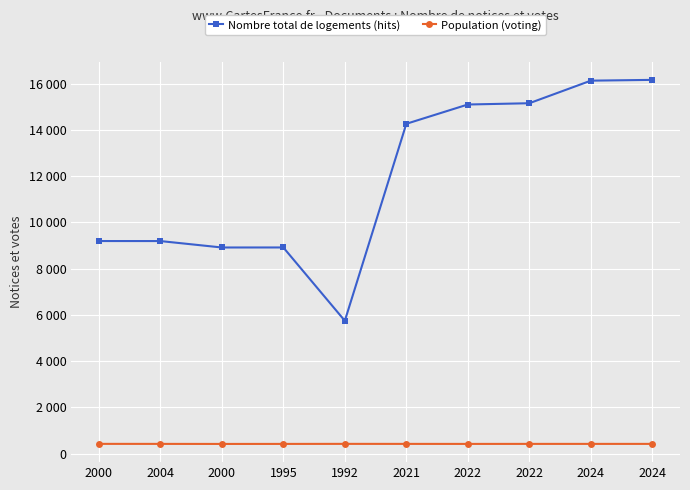

The value of Population (voting) at 1992 is 627. True or false?

False